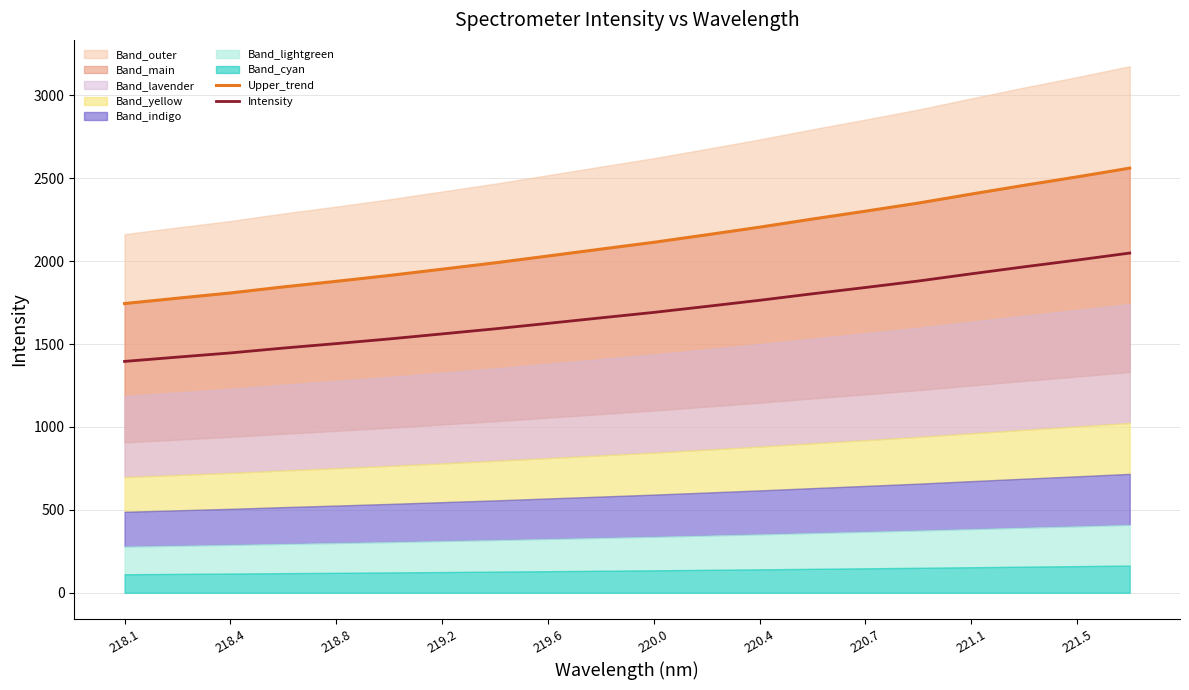

Which series has the largest total across all categories?

Upper_trend